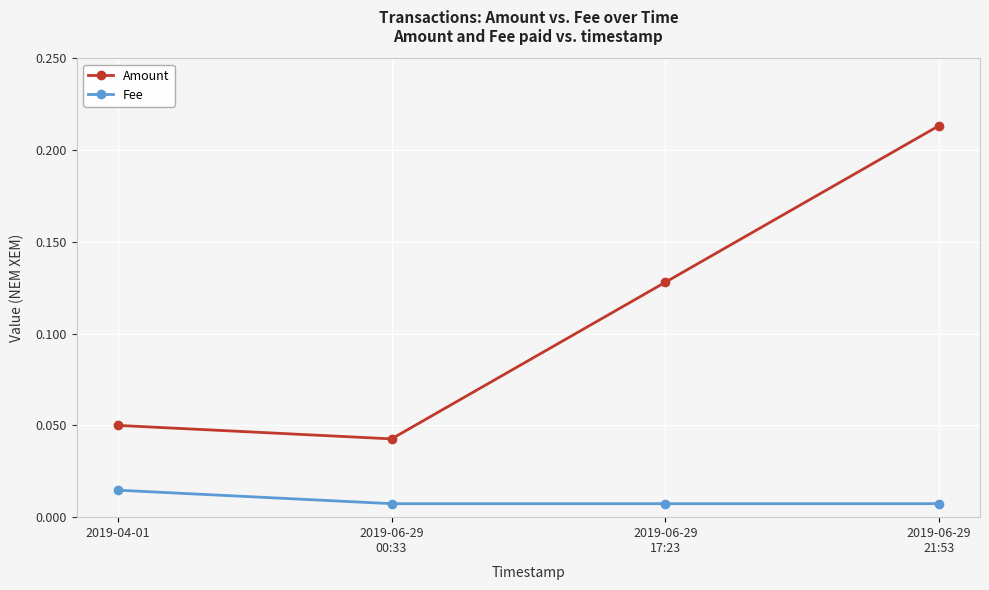

True or false: Amount has a value of 0.0 at 2019-04-01.

False